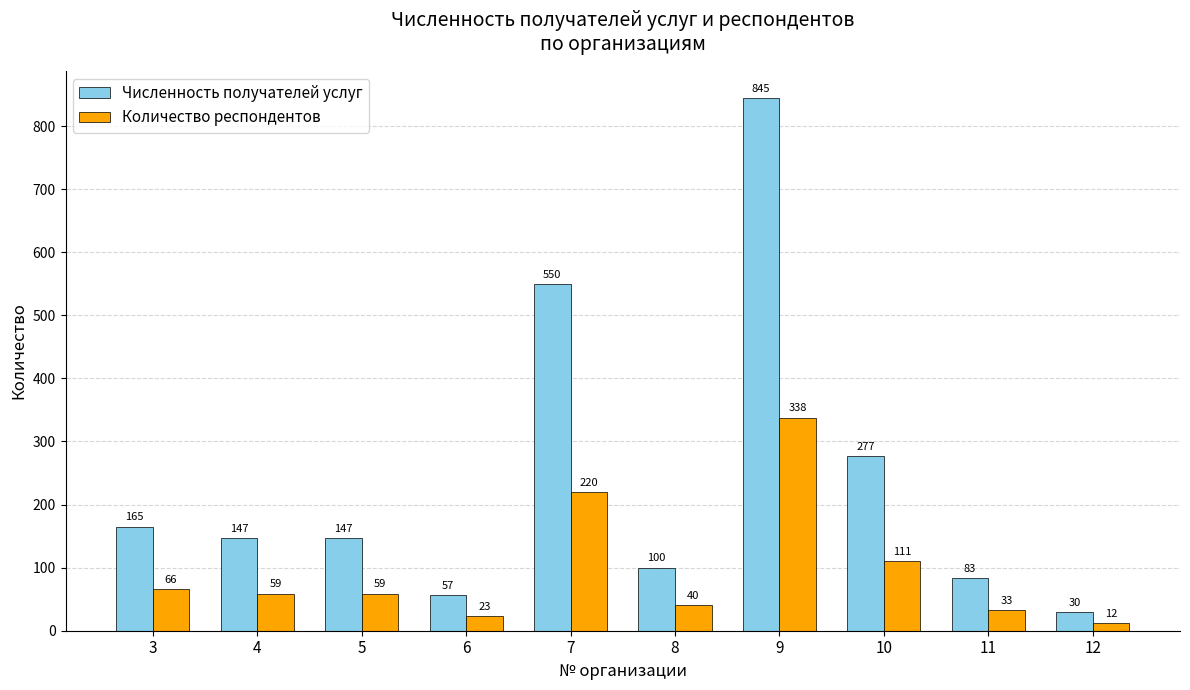

What is the approximate value of Численность получателей услуг at 9?

845